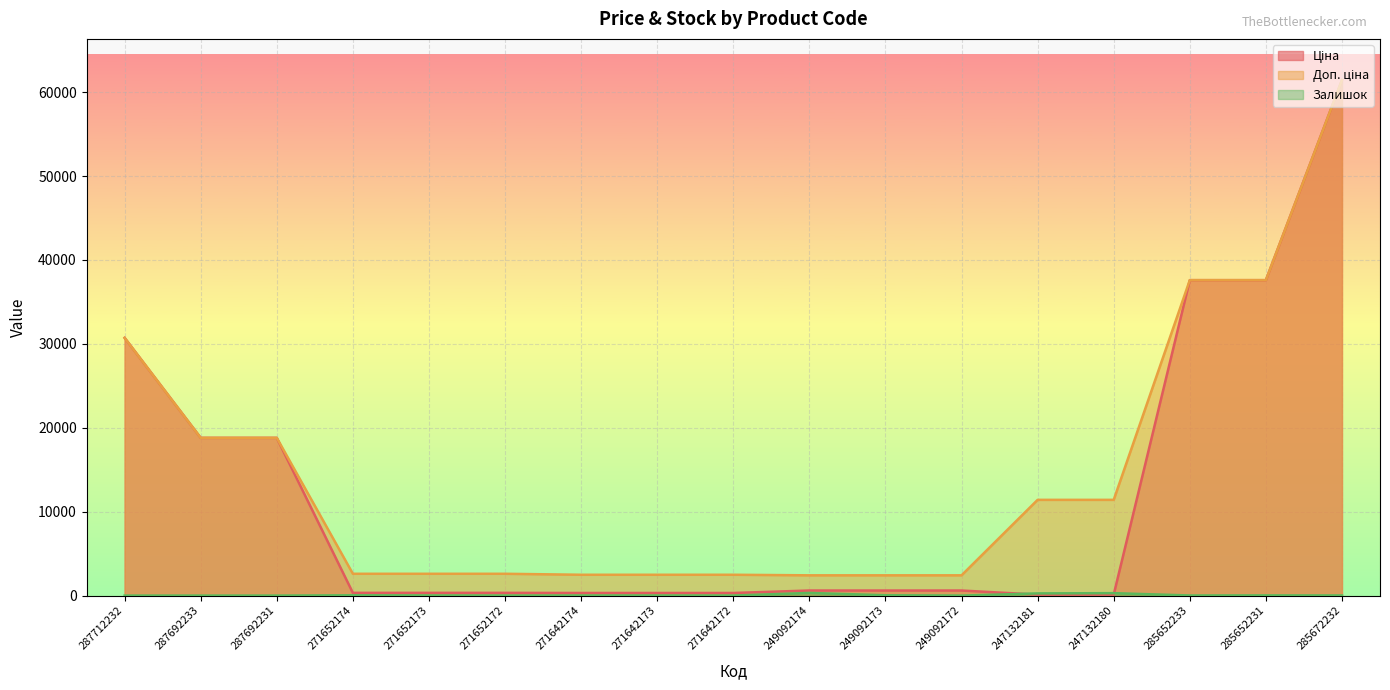

In Залишок, how many points are lower than both neighbors (excluding endpoints)?

4